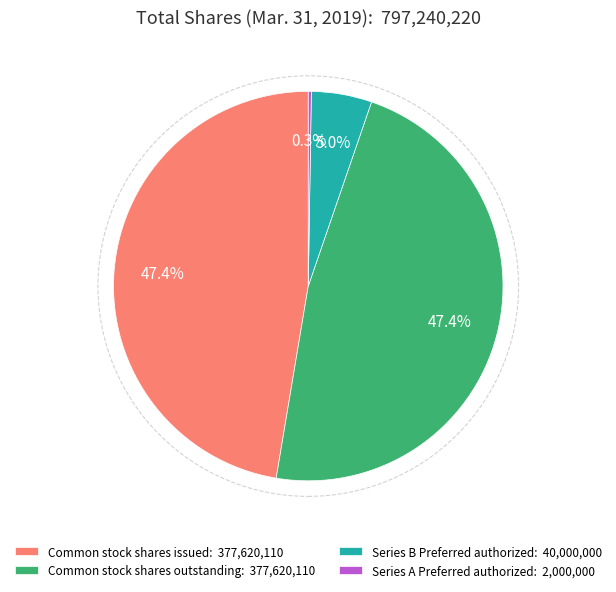

Does any single category account for the majority?

No